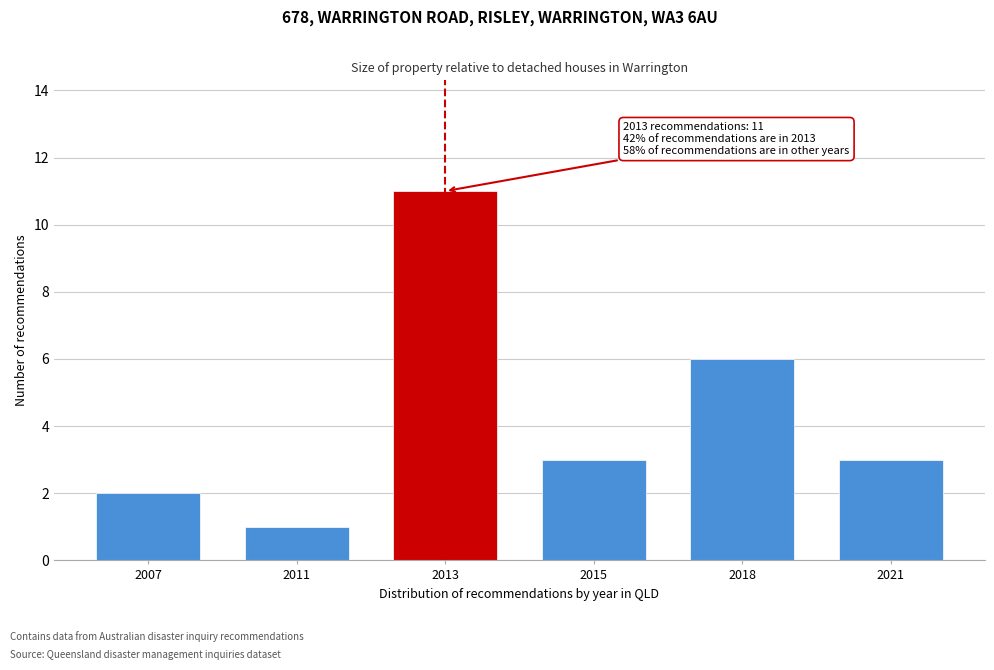

Reading left to right, extract all data points from this chart.

2	1	11	3	6	3